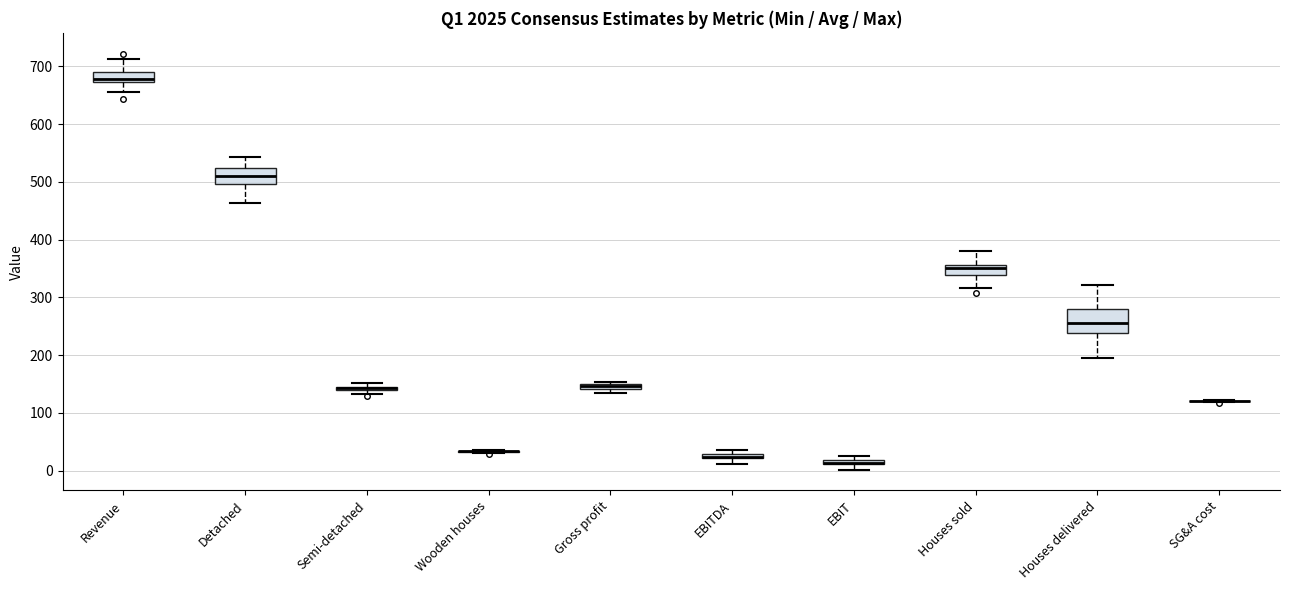

Comparing the boxes themselves (not the whiskers), which one is the tallest?

Houses delivered